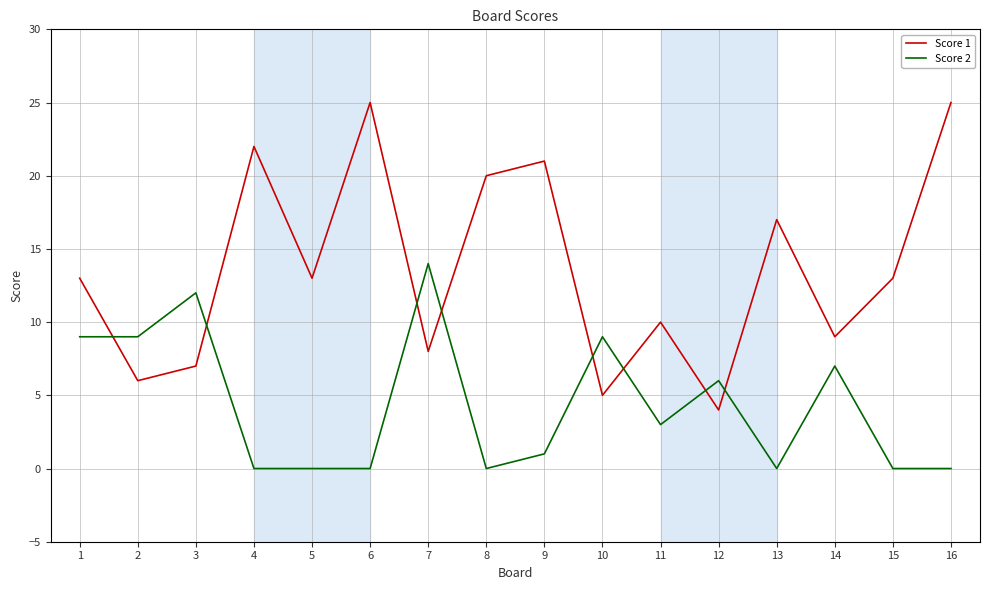

Rank the series by their average value, from lowest to highest.

Score 2, Score 1